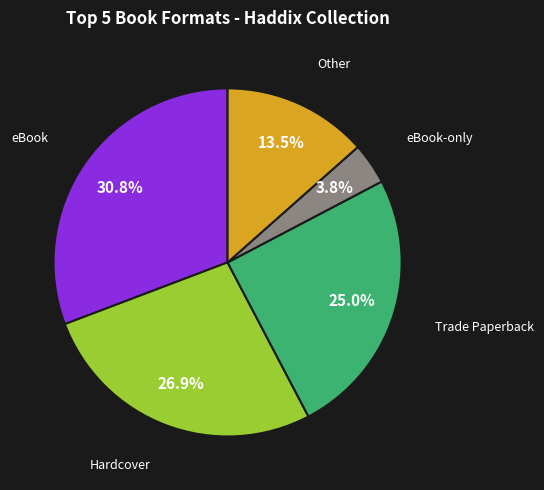

Is there any slice that represents more than half of the pie?

No